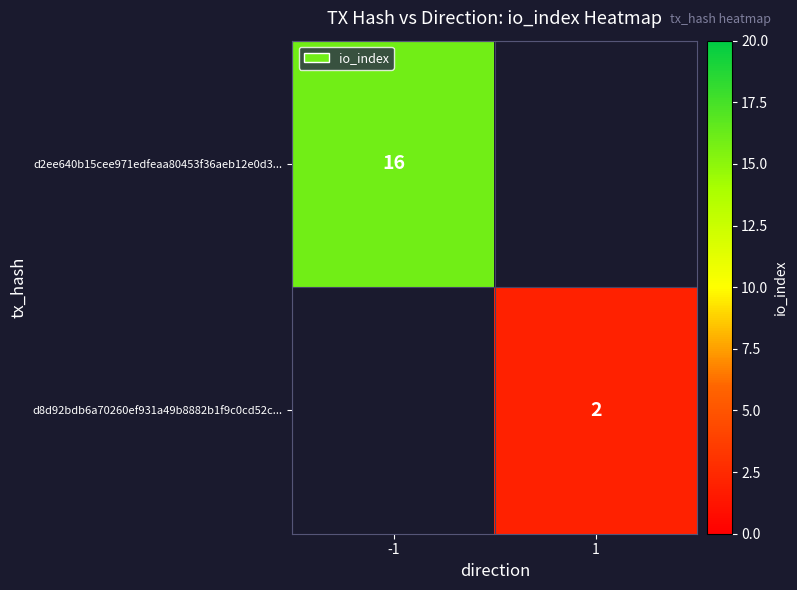

At how many categories does at least one series exceed 13?

1